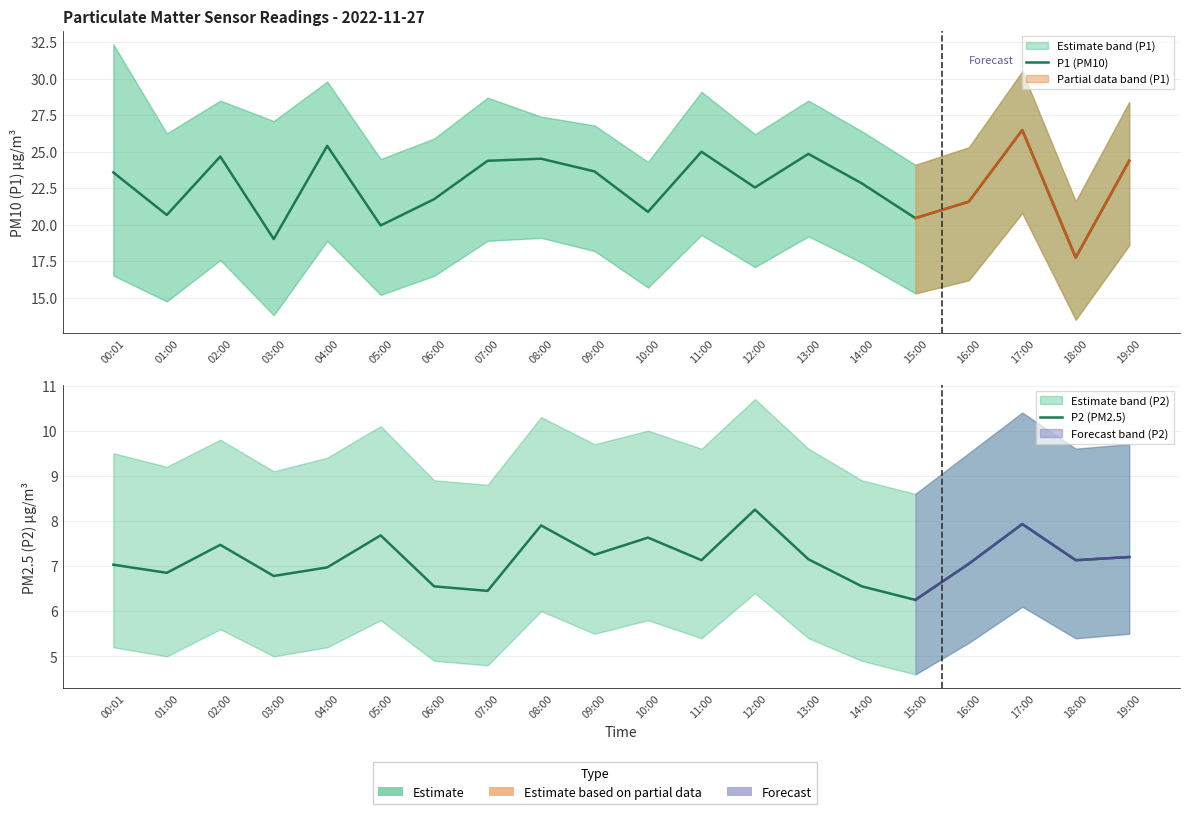

At which category does the chart reach its minimum across all series?

15:00